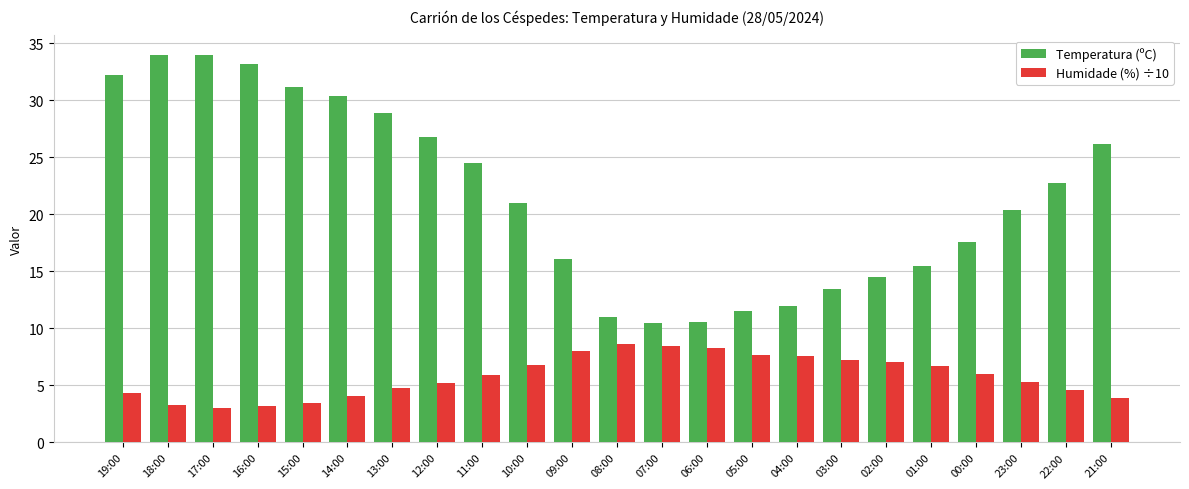

At how many categories does at least one series exceed 24?

10